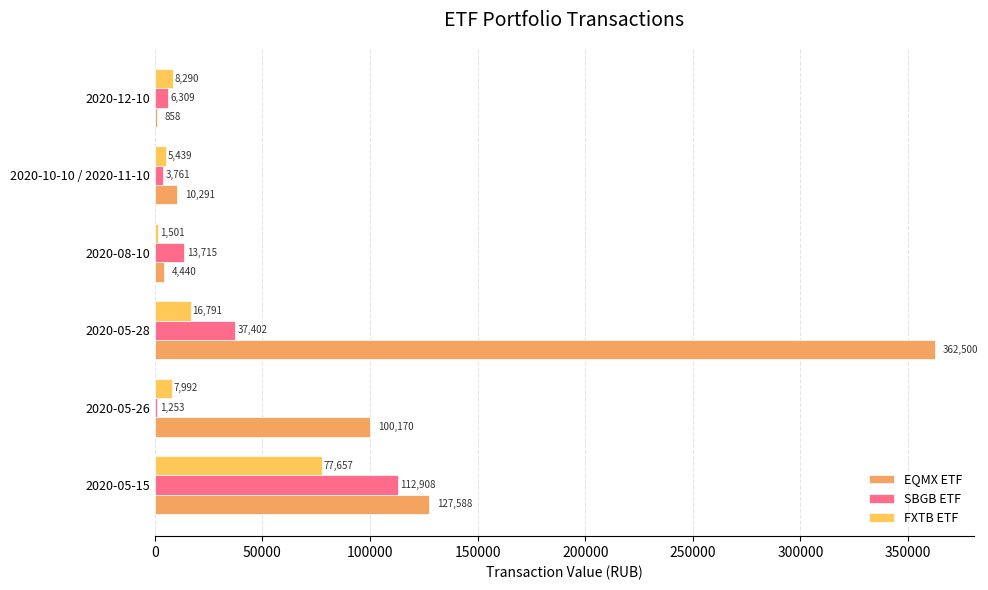

Count the number of categories in the chart.

6